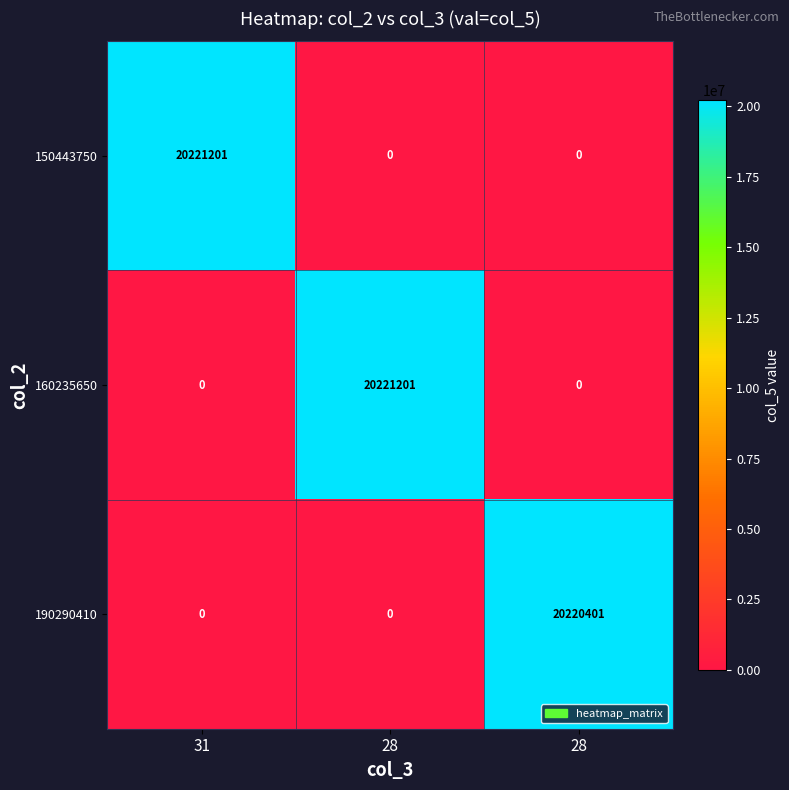

What is the greatest value displayed?

20221201